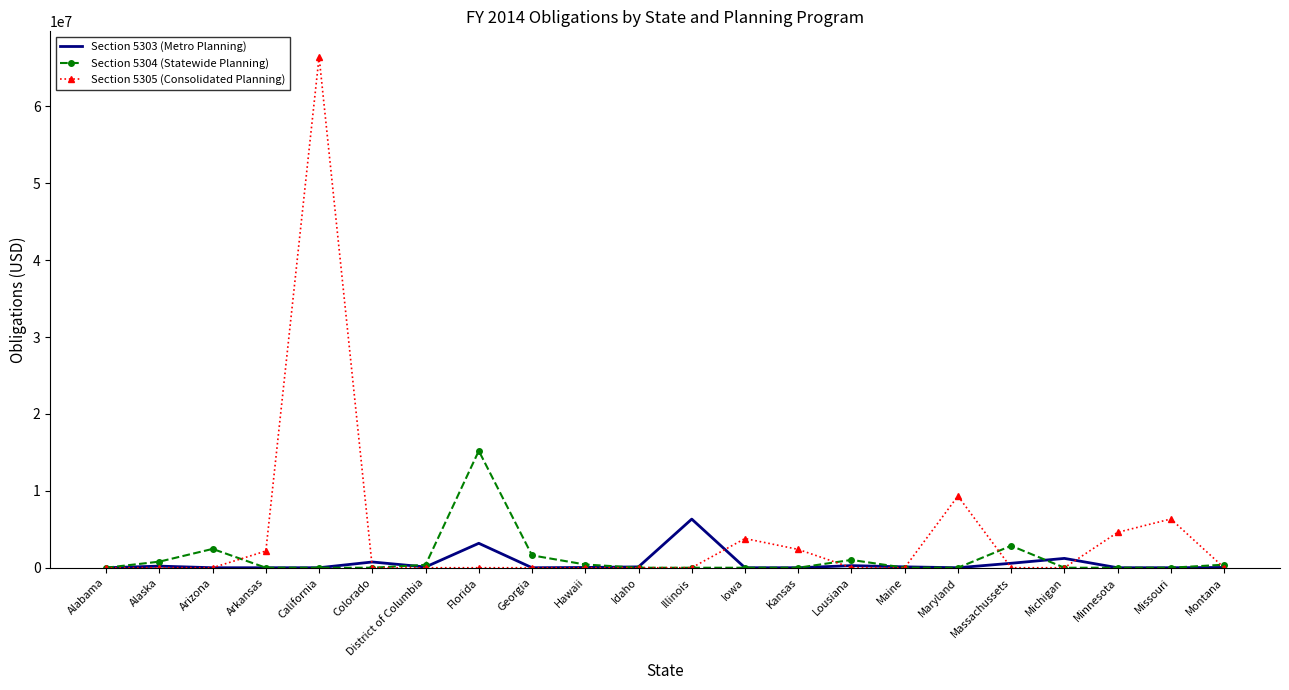

True or false: Section 5304 (Statewide Planning) and Section 5303 (Metro Planning) cross at least once.

True